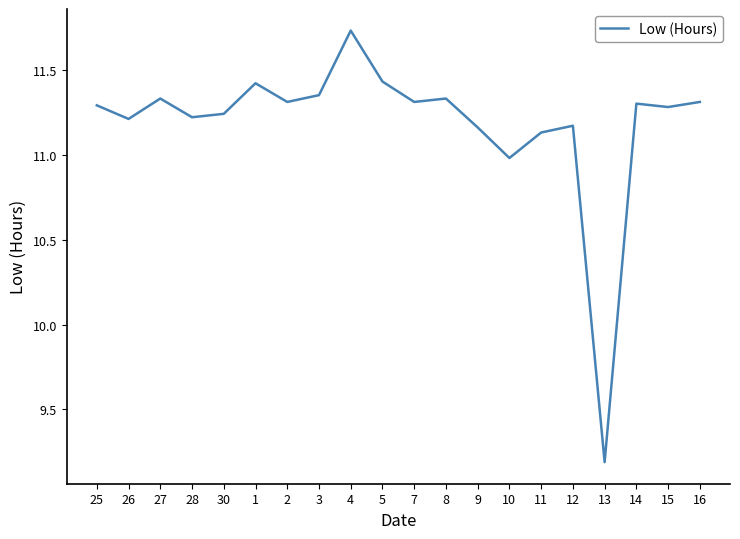

What is the difference between the maximum and minimum values?

2.5